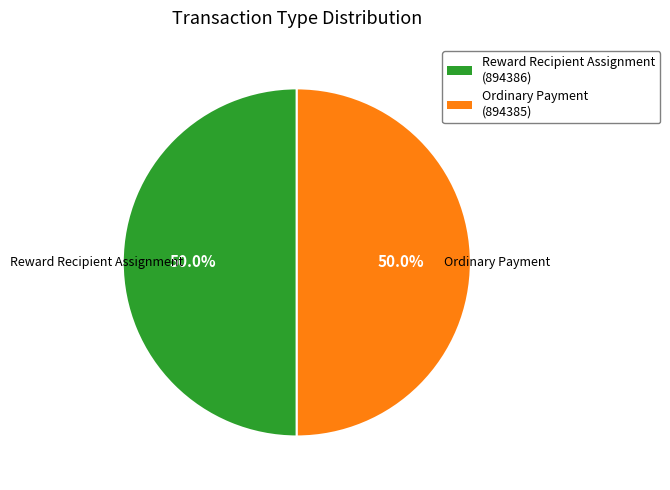

Combined, what portion of the pie is Ordinary Payment and Reward Recipient Assignment?

100.0%